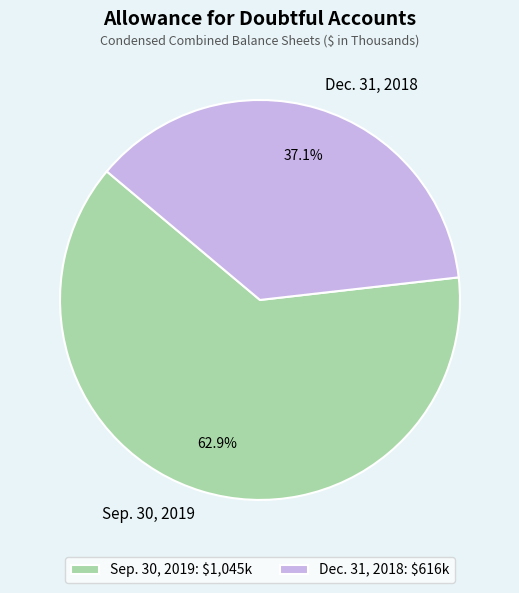

Which category accounts for the majority?

Sep. 30, 2019